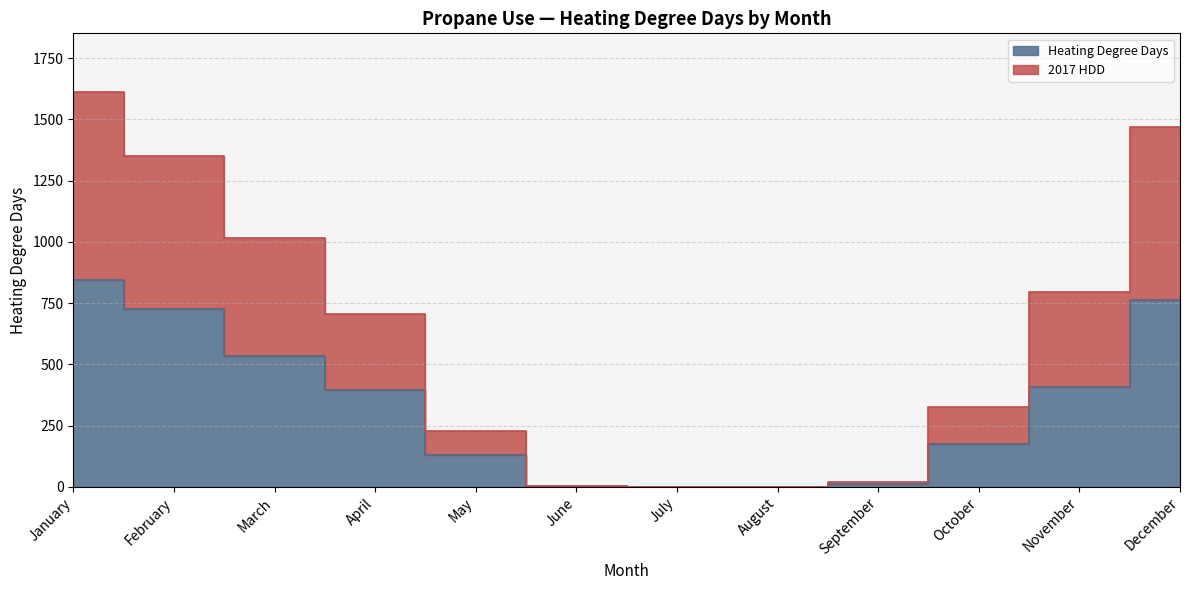

True or false: 2017 HDD and Heating Degree Days intersect in this chart.

False